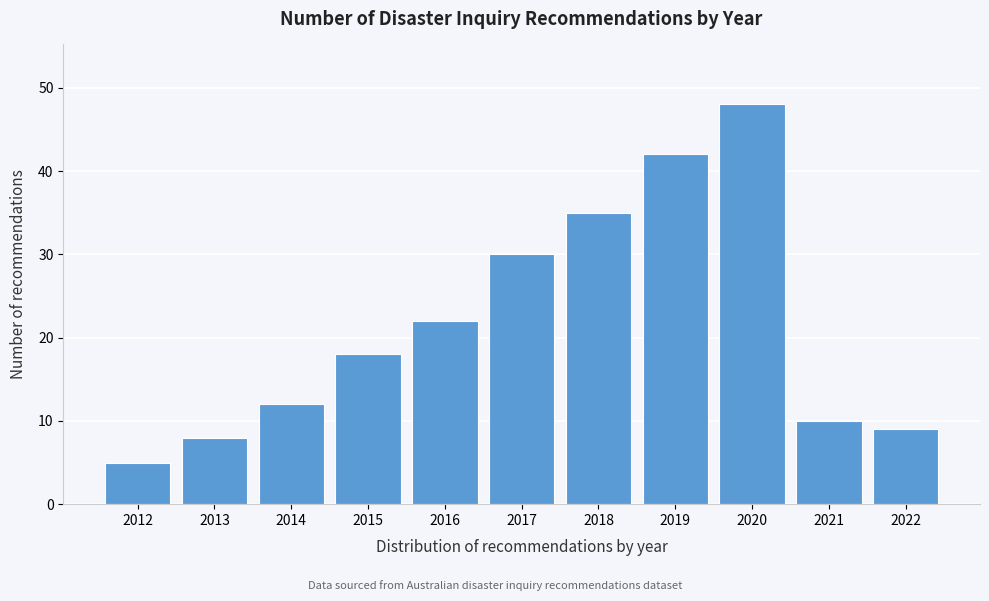

Reading right to left, transcribe all the data shown in this chart.

2022=9	2021=10	2020=48	2019=42	2018=35	2017=30	2016=22	2015=18	2014=12	2013=8	2012=5